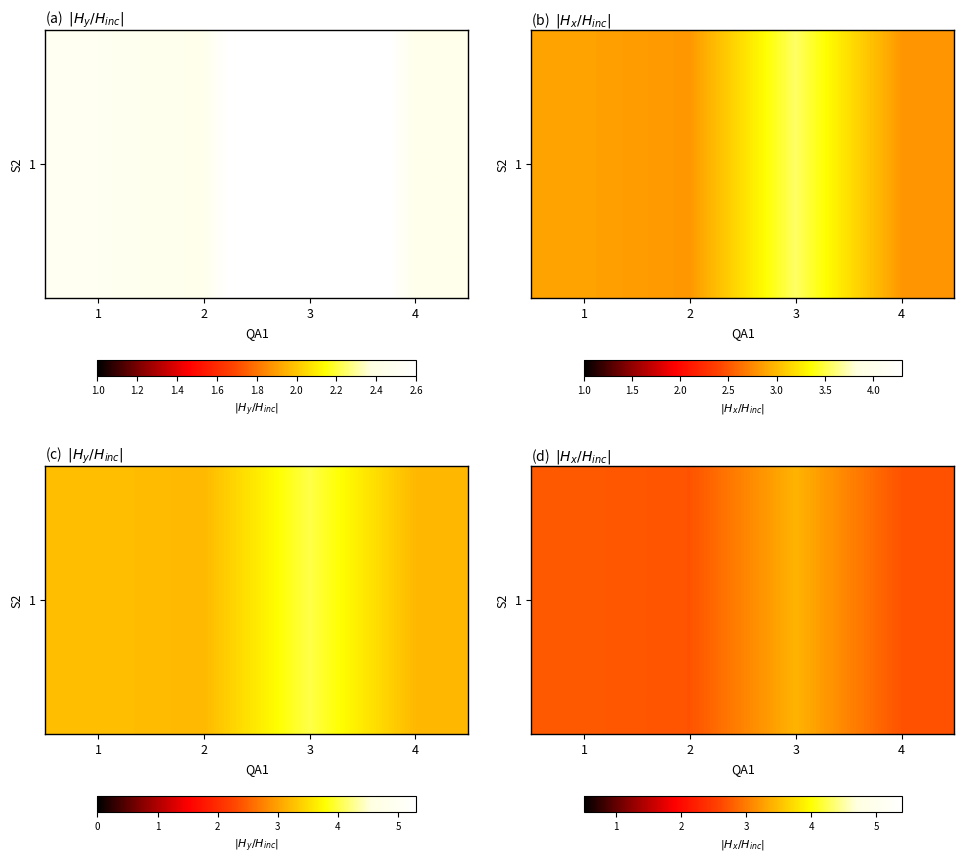

Reading left to right, transcribe all the data shown in this chart.

1=2.8	2=2.7	3=3.4	4=2.7